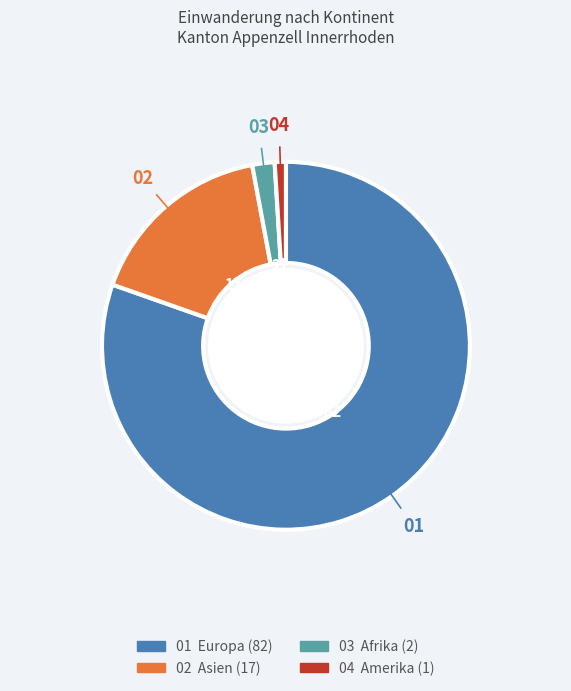

Is there any slice that represents more than half of the pie?

Yes